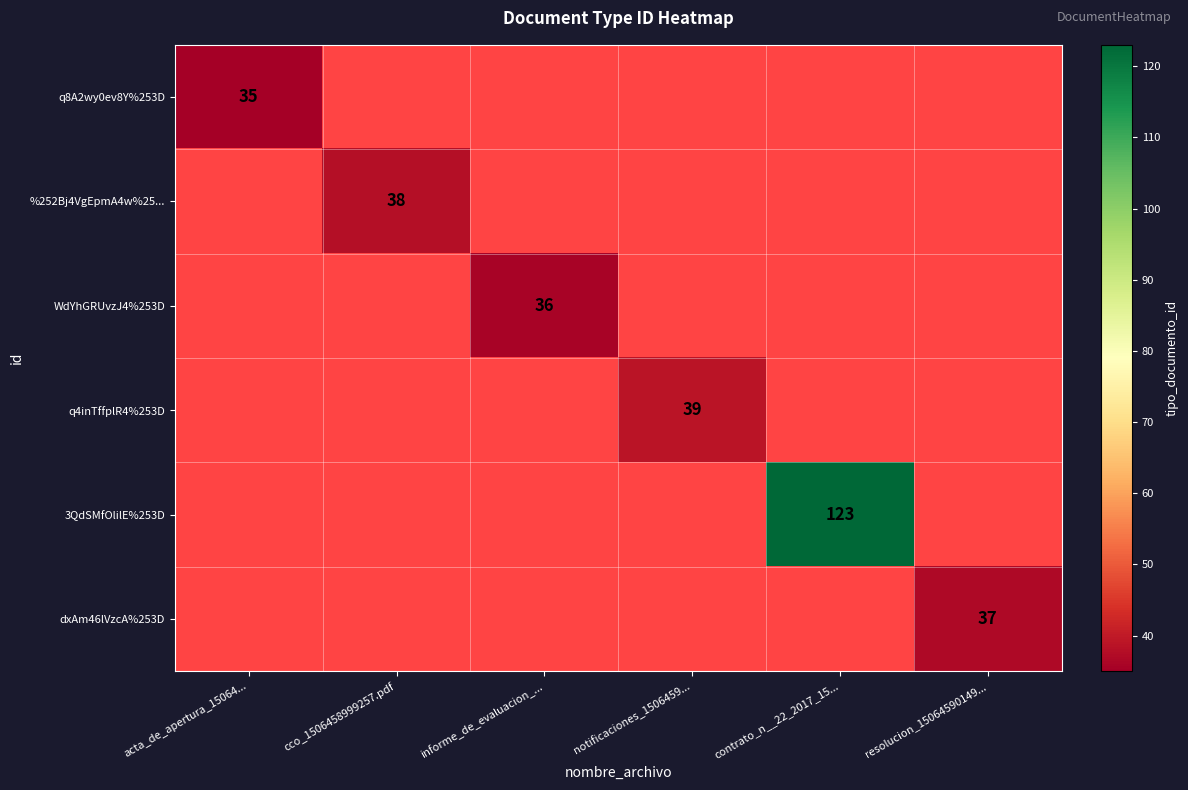

The value of q4inTffplR4%253D at notificaciones_1506459... is 39. True or false?

True